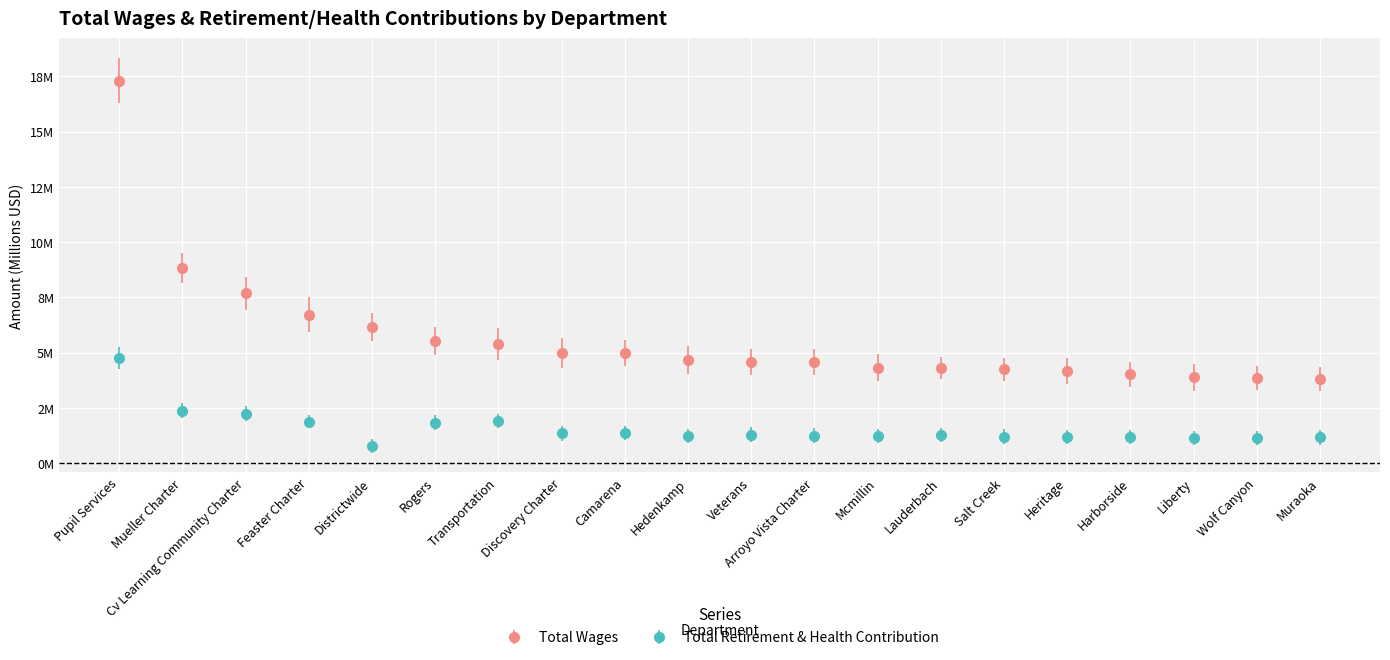

What are all the series names shown in the legend?

Total Wages, Total Retirement & Health Contribution